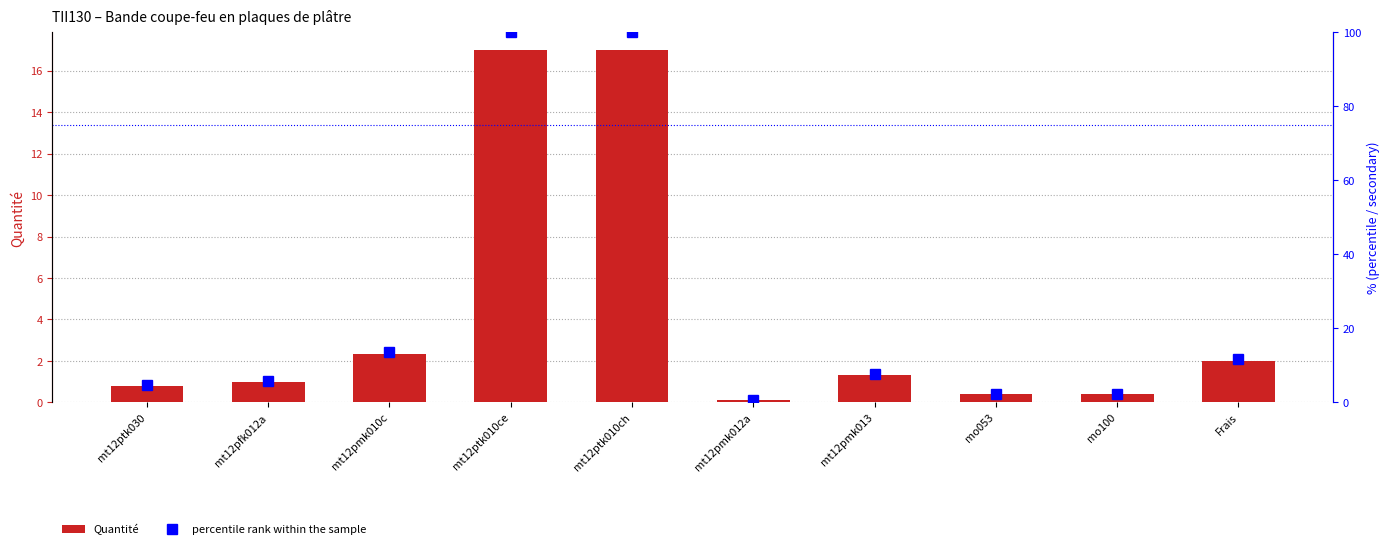

At which category is the sum across all series the highest?

mt12ptk010ce